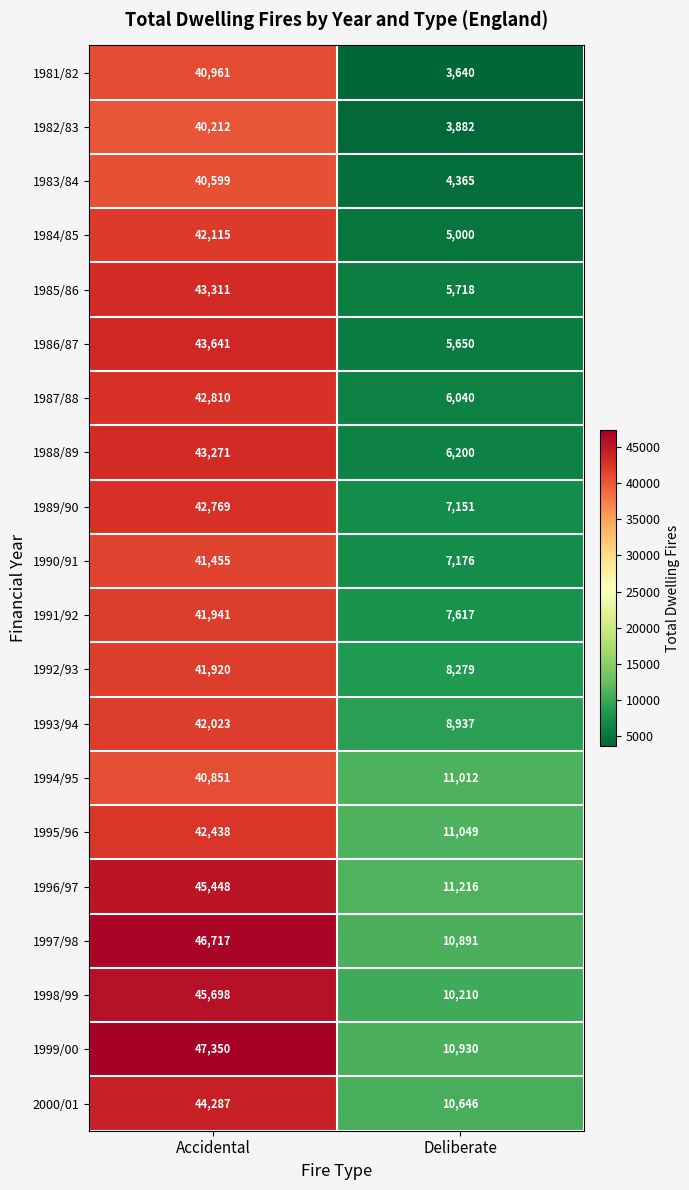

What is the difference between the highest and lowest values at Accidental?

7138